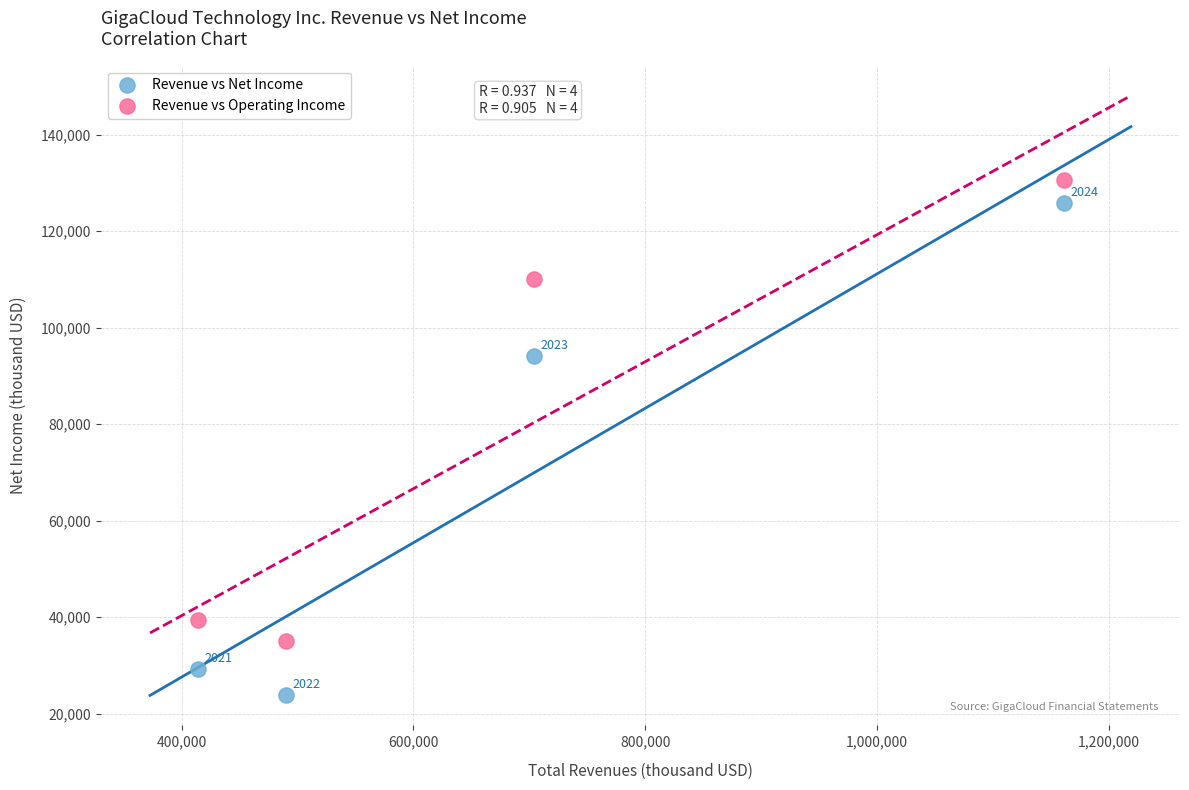

What are all the series names shown in the legend?

Revenue vs Net Income, Revenue vs Operating Income